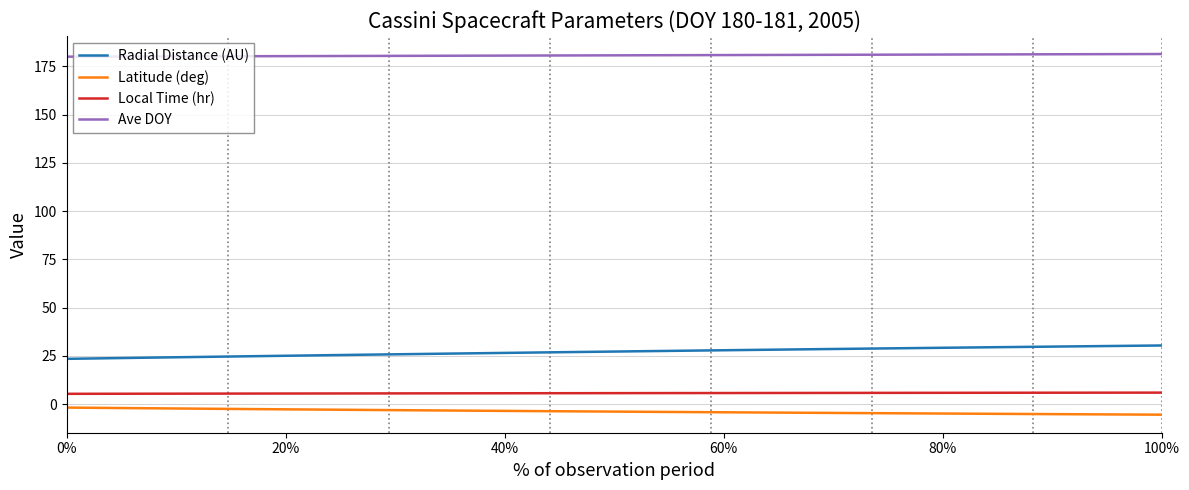

What is the maximum value shown in the chart?

181.4